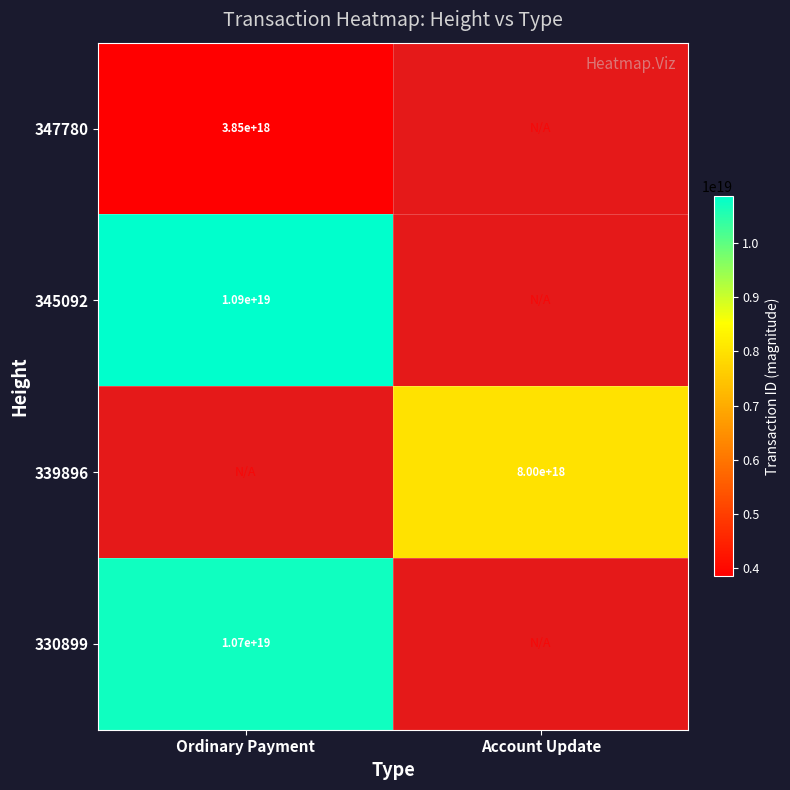

The value of 339896 at Account Update is 13129846674701842432. True or false?

False